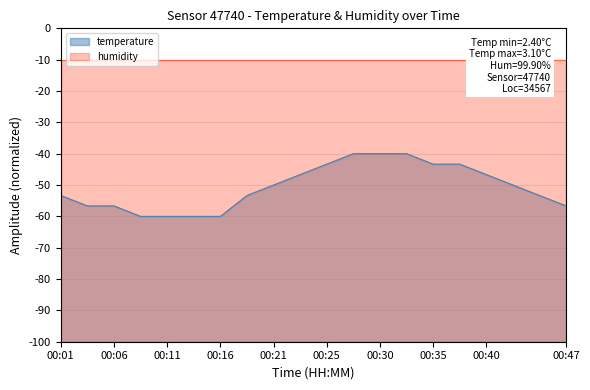

List the labels in order of value, smallest first.

00:08, 00:11, 00:13, 00:16, 00:03, 00:06, 00:47, 00:01, 00:18, 00:45, 00:21, 00:43, 00:23, 00:40, 00:25, 00:35, 00:38, 00:28, 00:30, 00:33